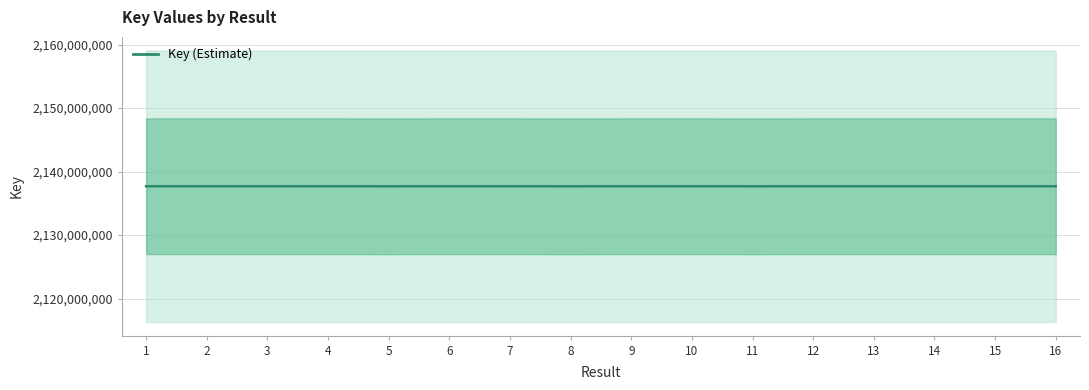

Approximately how many times larger is the value at 12 compared to 9?

1.0